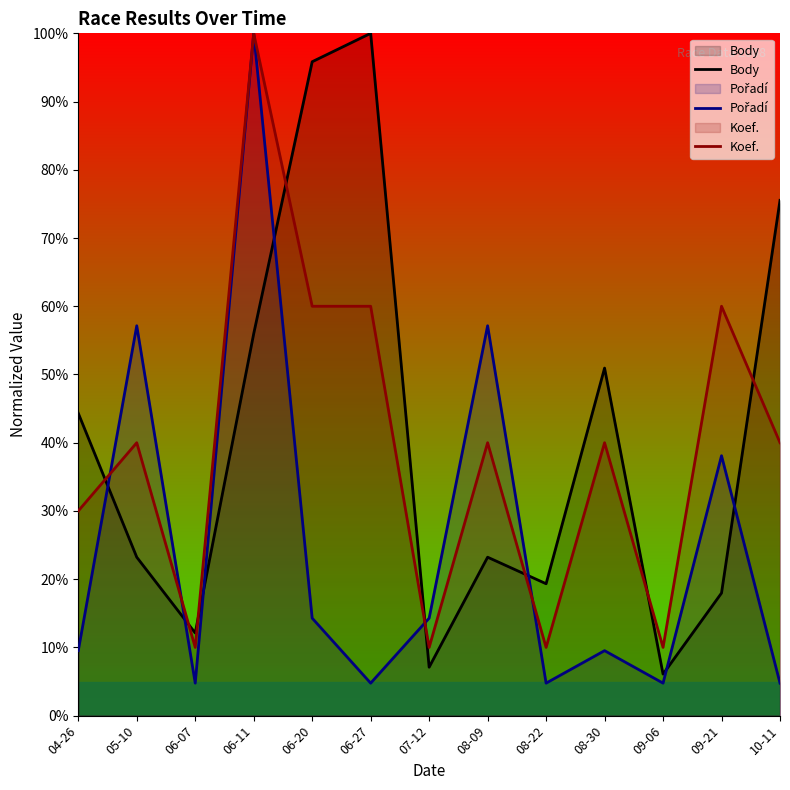

What is the label of the 1st point from the right?

10-11